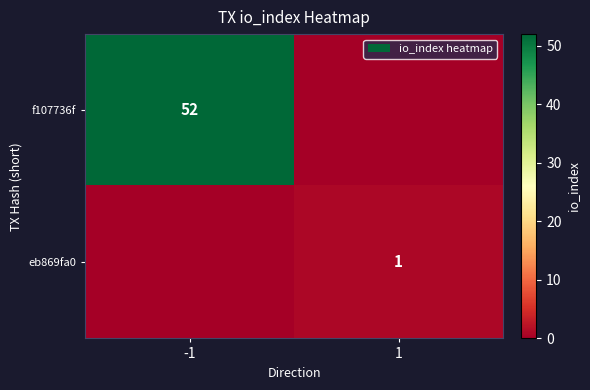

The value of eb869fa0 at 1 is 1. True or false?

True